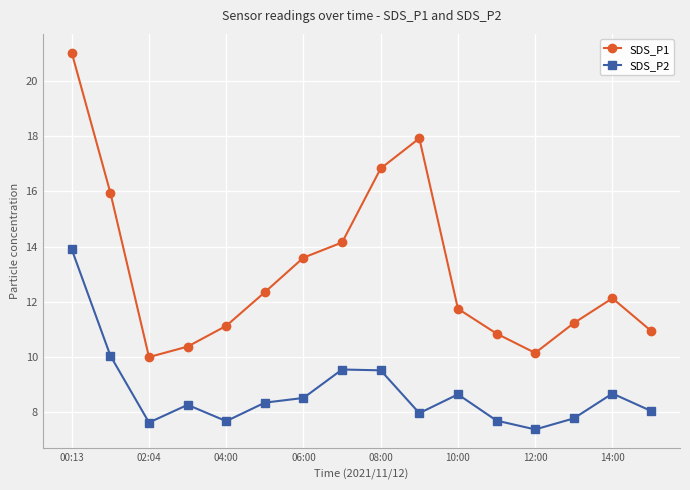

True or false: SDS_P2 and SDS_P1 intersect in this chart.

False